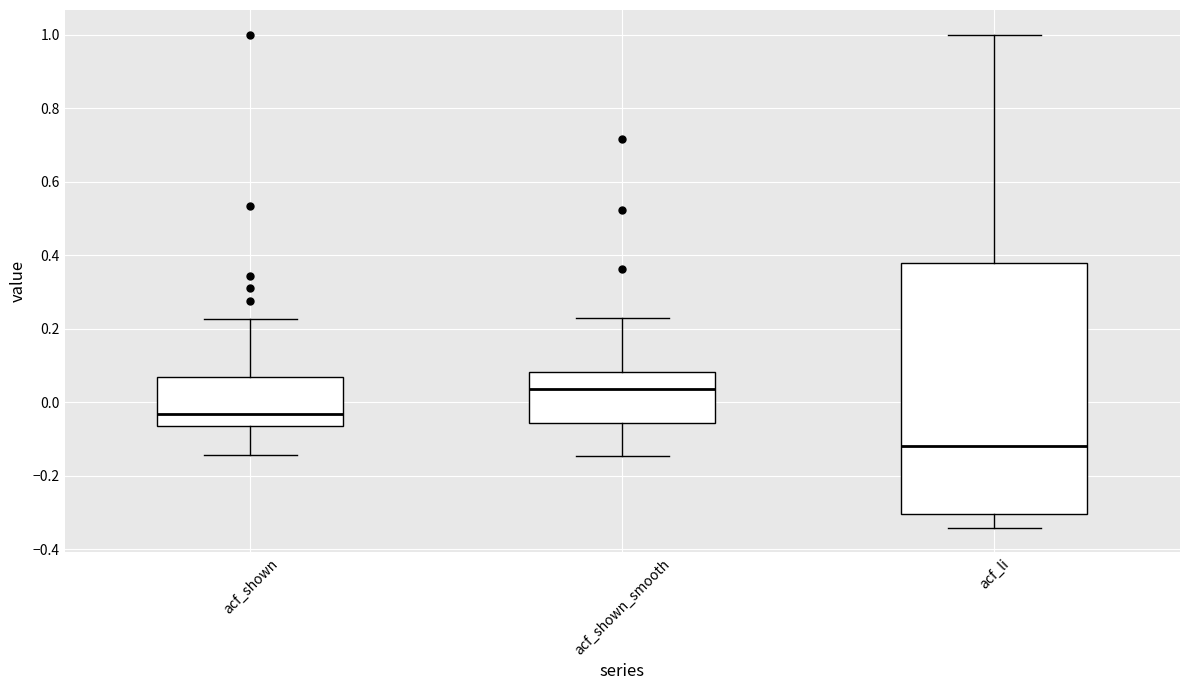

Which box's median line is the lowest?

acf_li